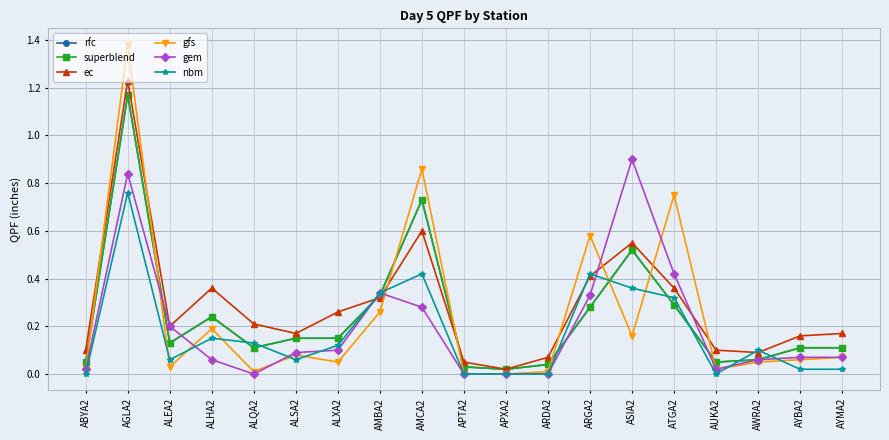

What is the total value across all series at ALEA2?

0.8